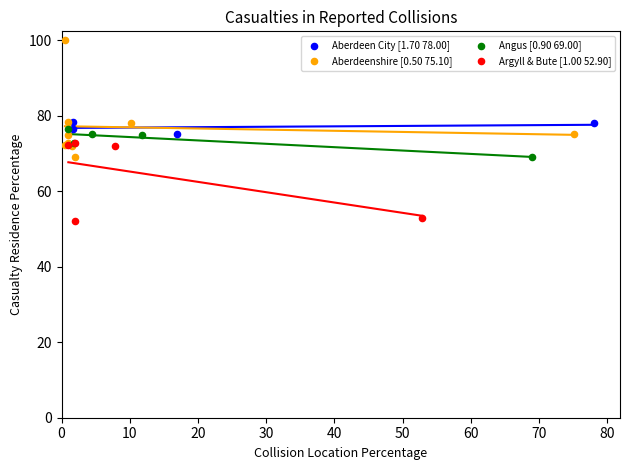

Which series has the widest spread of Y values?

Aberdeenshire [0.50 75.10]